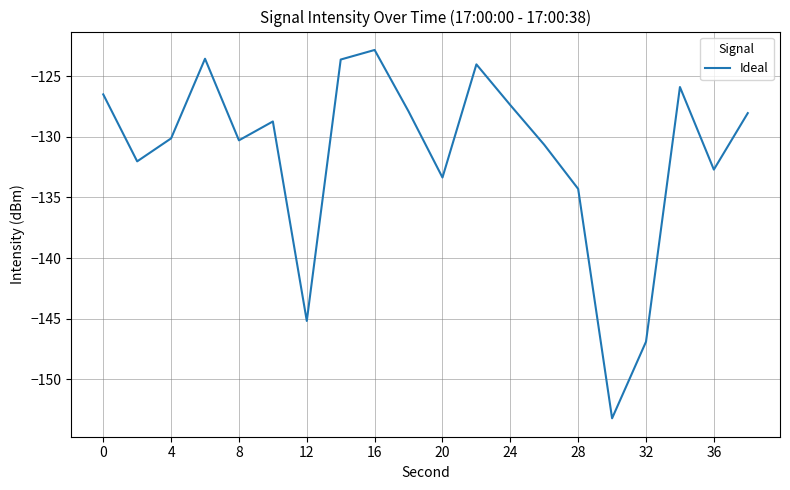

Is this an area chart (filled region under the line)?

No